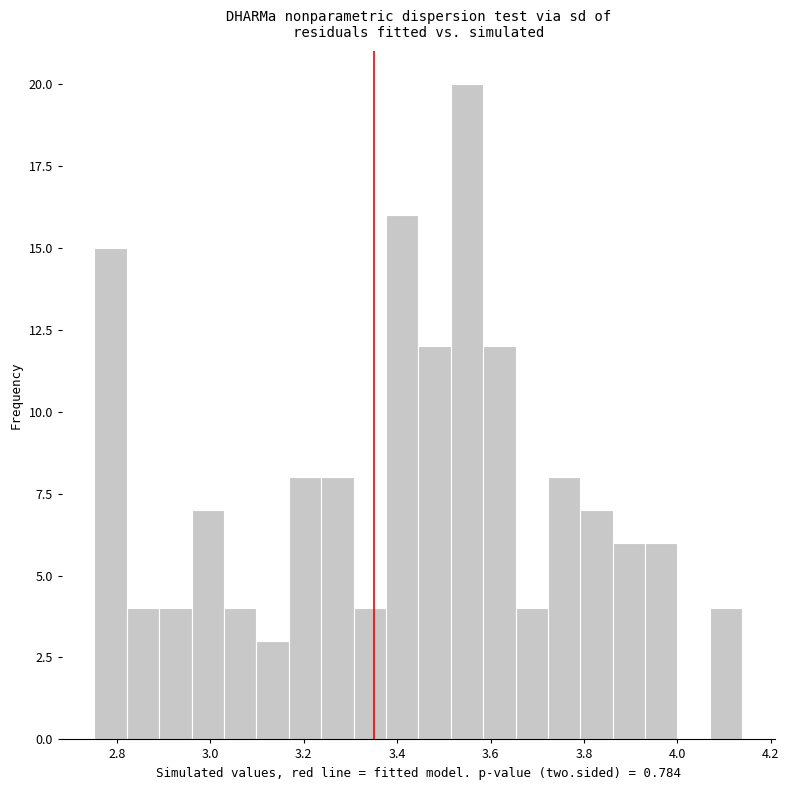

Around what value on the x-axis is the tallest bar? Give the approximate position of its centre, as read against the axis.

3.54